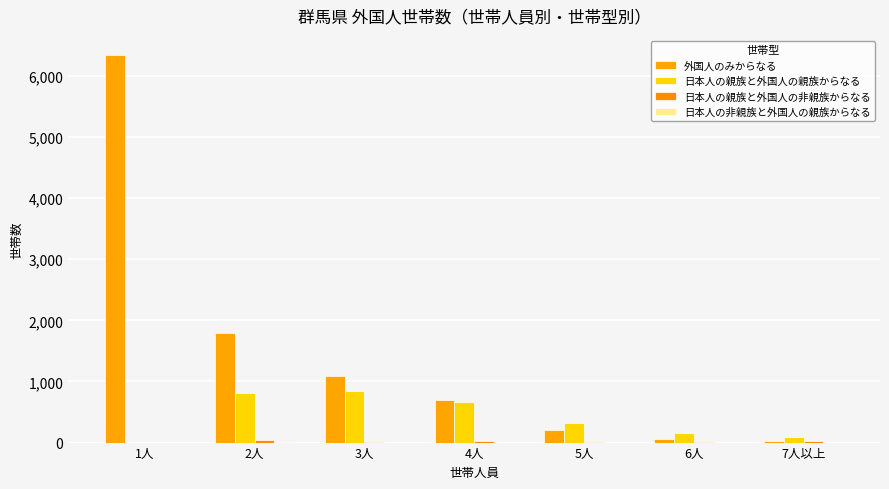

What is the total value across all series at 1人?

6337